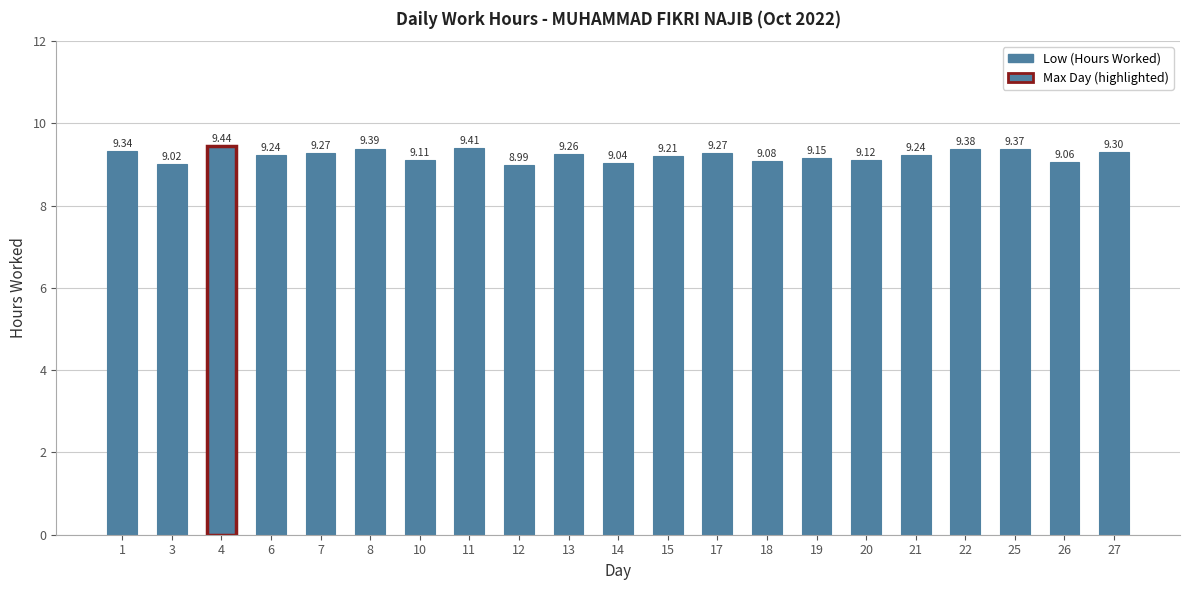

What is the ratio of the value at 20 to the value at 26?

1.0